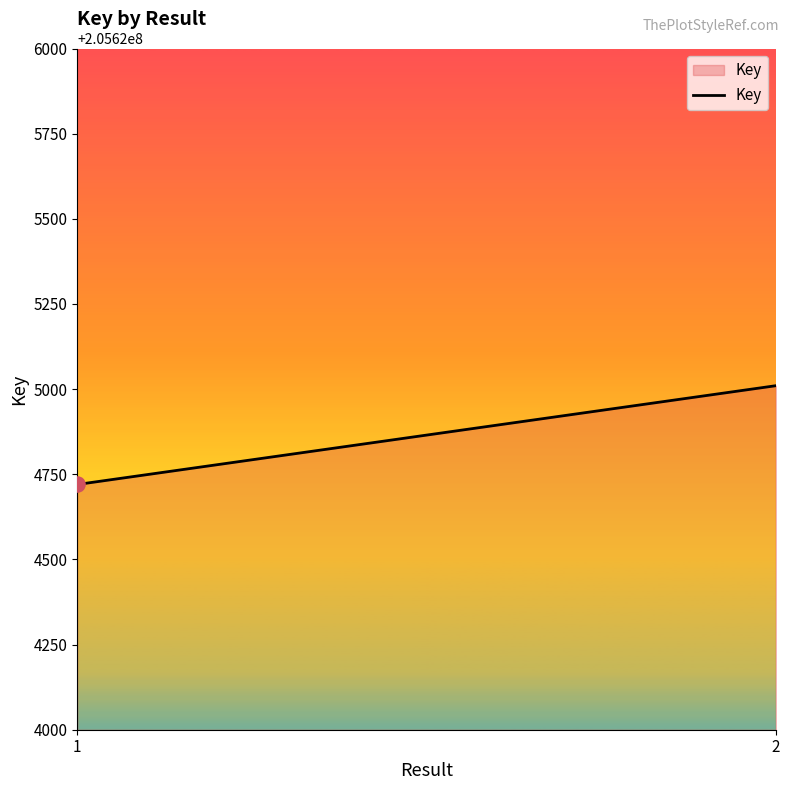

What is the change in value from 1 to 2?

+290